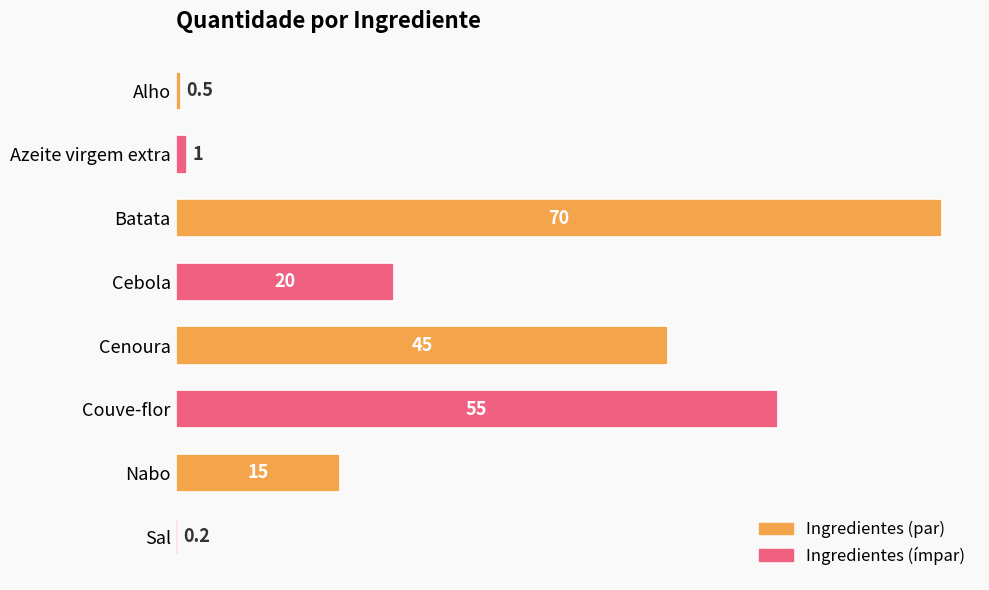

What is the greatest value displayed?

70.0